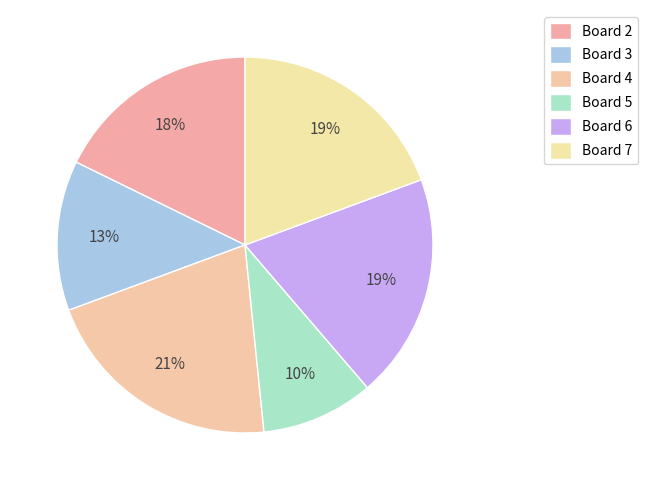

Count the number of slices in the pie.

6